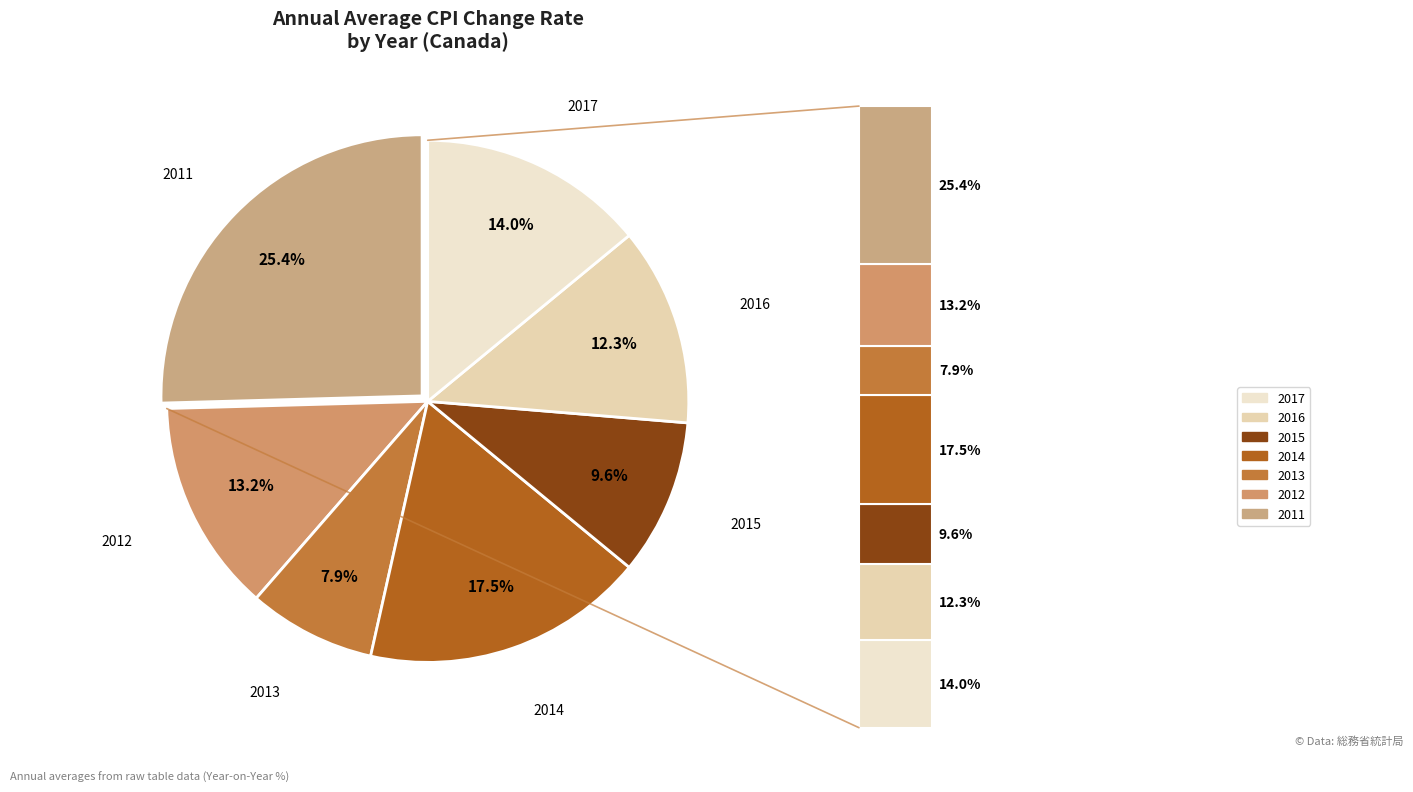

How many segments does this pie chart have?

7